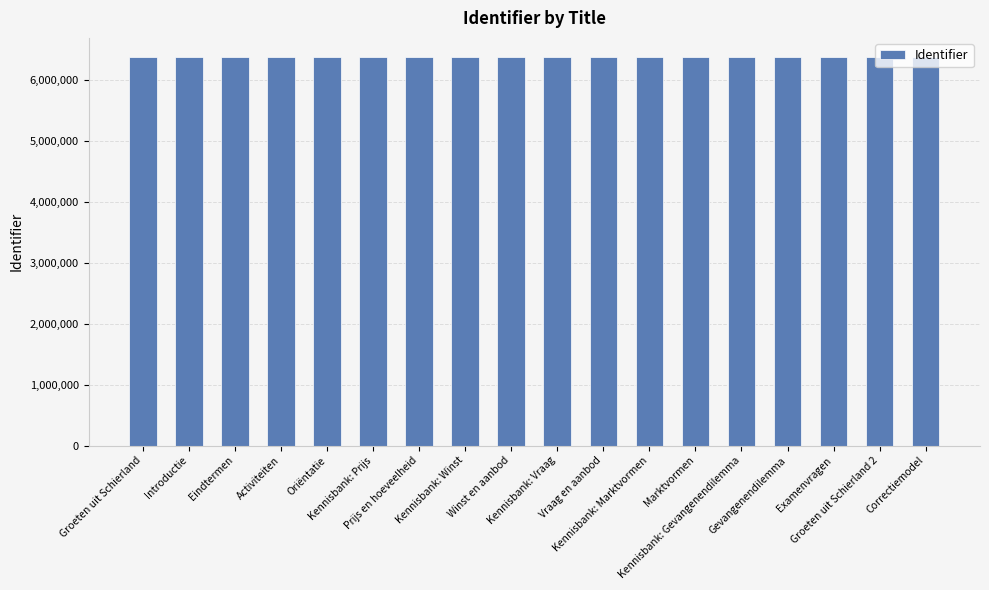

What is the label of the 8th bar from the left?

Kennisbank: Winst